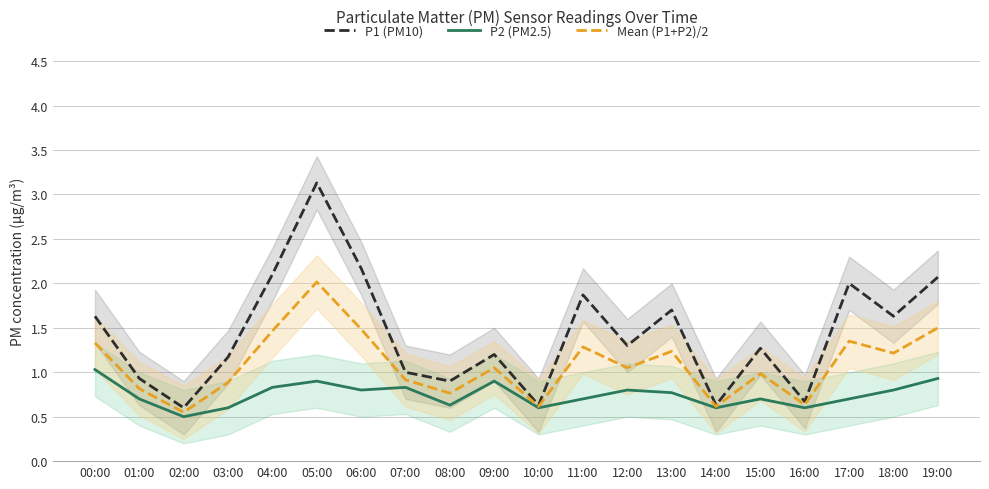

How many lines are shown in the chart?

3